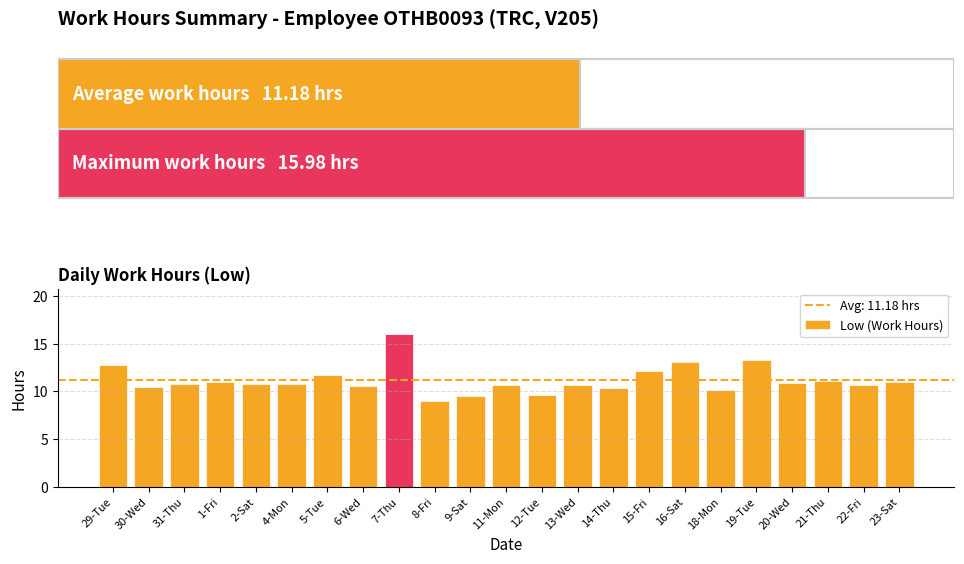

Is it true that the value at 9-Sat is 3.9?

False